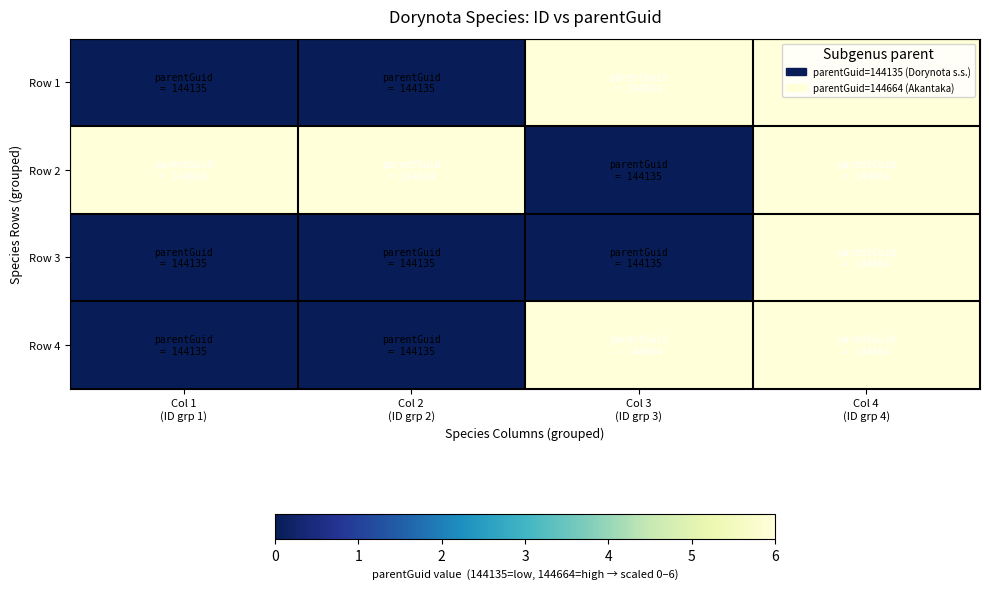

List the series in order of their peak value, lowest first.

Row 1, Row 2, Row 3, Row 4